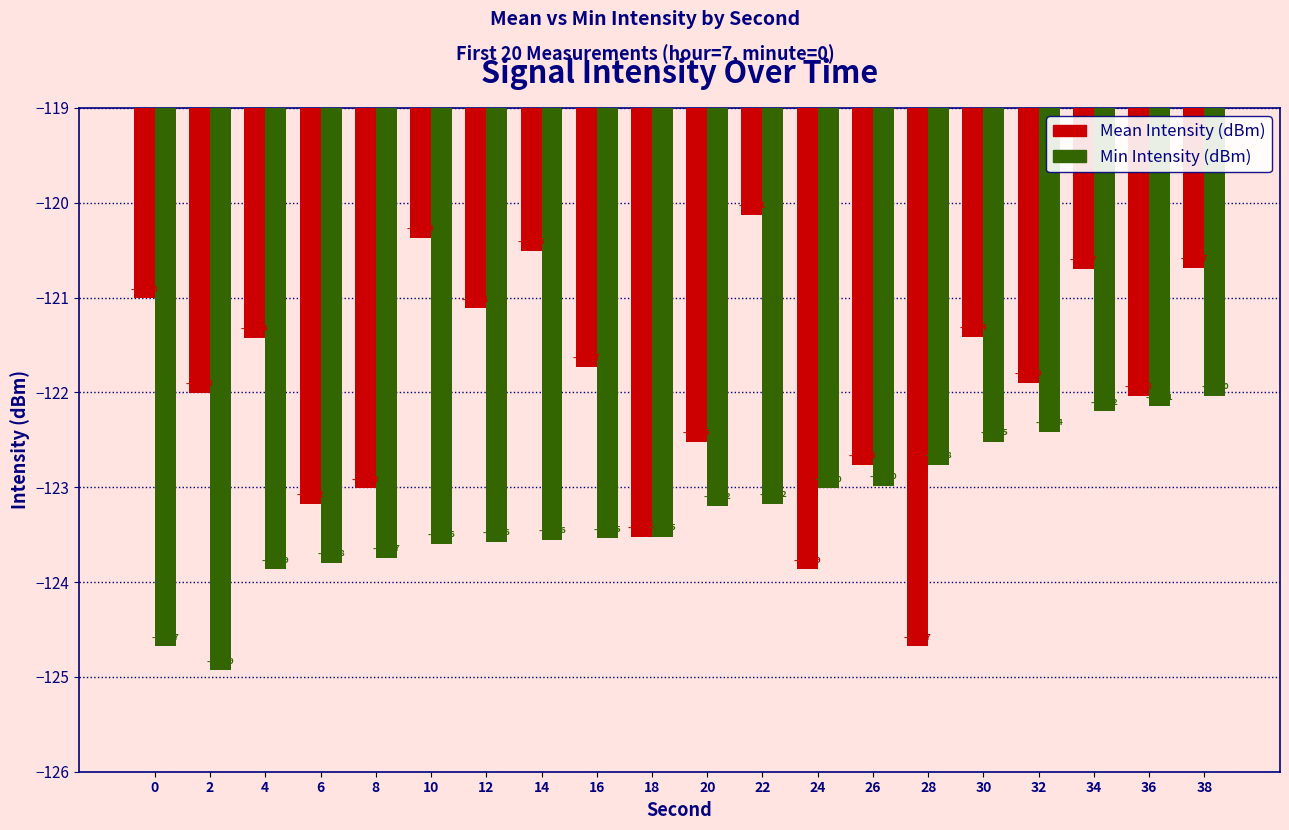

Reading right to left, what are all the values shown in this chart?

Mean Intensity (dBm): -120.7	-122.0	-120.7	-121.9	-121.4	-124.7	-122.8	-123.9	-120.1	-122.5	-123.5	-121.7	-120.5	-121.1	-120.4	-123.0	-123.2	-121.4	-122.0	-121.0
Min Intensity (dBm): -122.0	-122.1	-122.2	-122.4	-122.5	-122.8	-123.0	-123.0	-123.2	-123.2	-123.5	-123.5	-123.6	-123.6	-123.6	-123.7	-123.8	-123.9	-124.9	-124.7